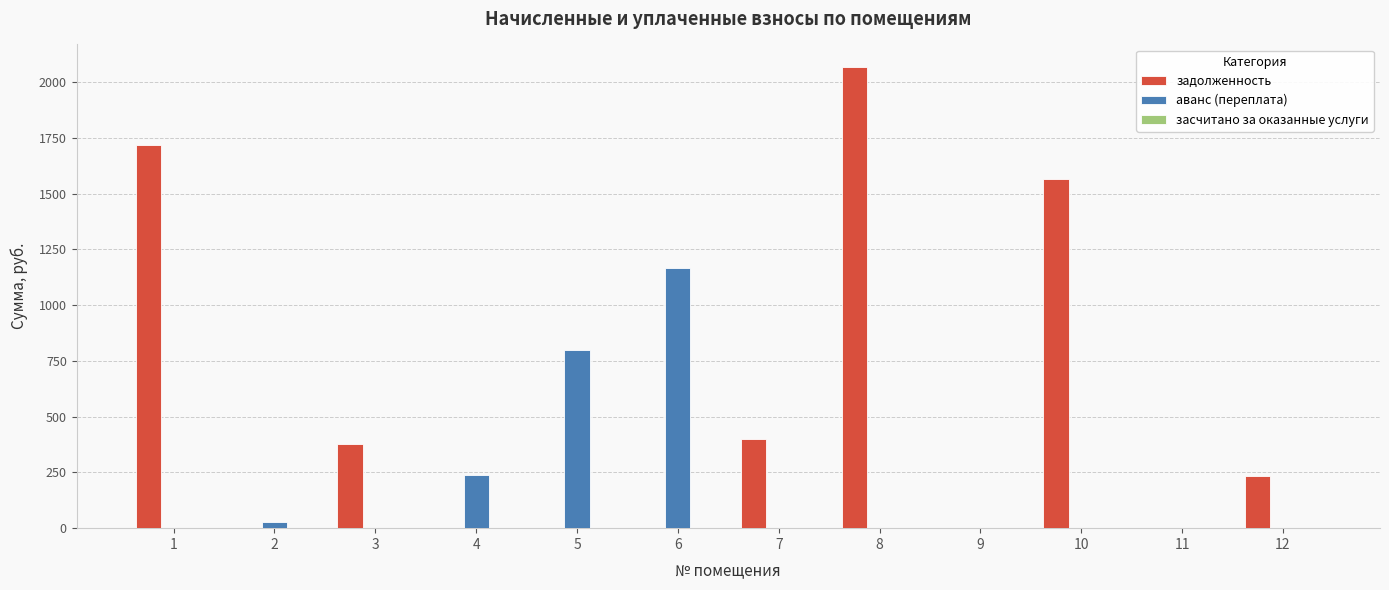

Between 10 and 11, which series saw the biggest shift?

задолженность